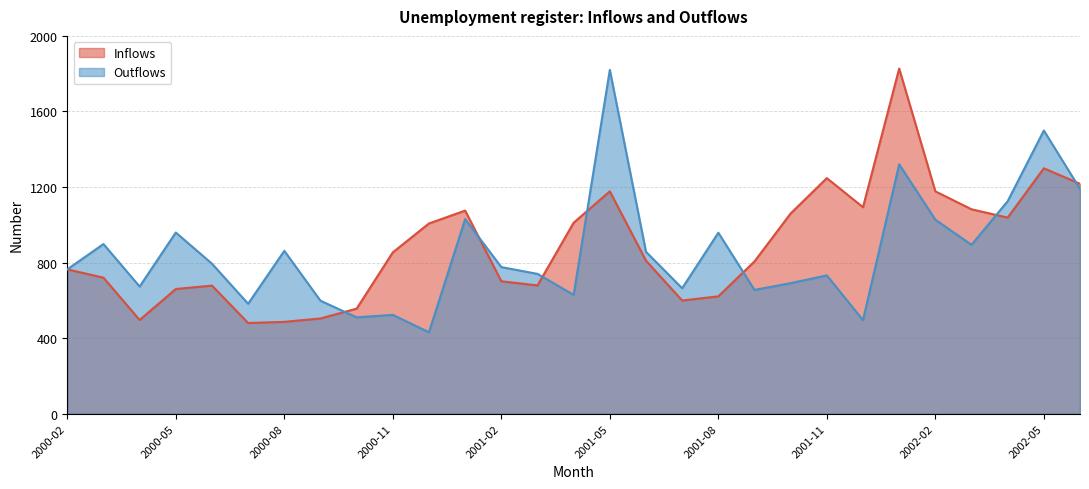

Where is the first local minimum for Outflows?

2000-04